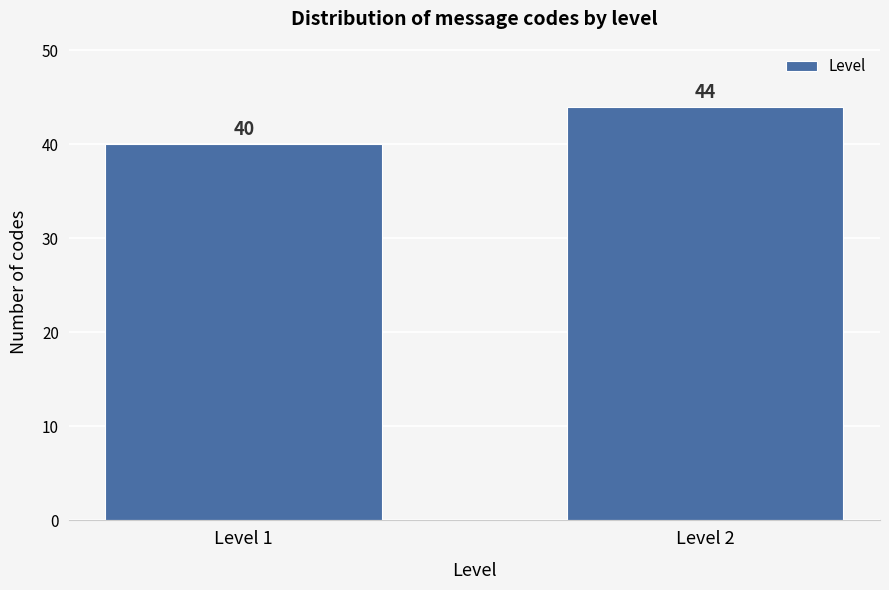

Reading left to right, list all the values displayed in this chart.

Level 1=40	Level 2=44